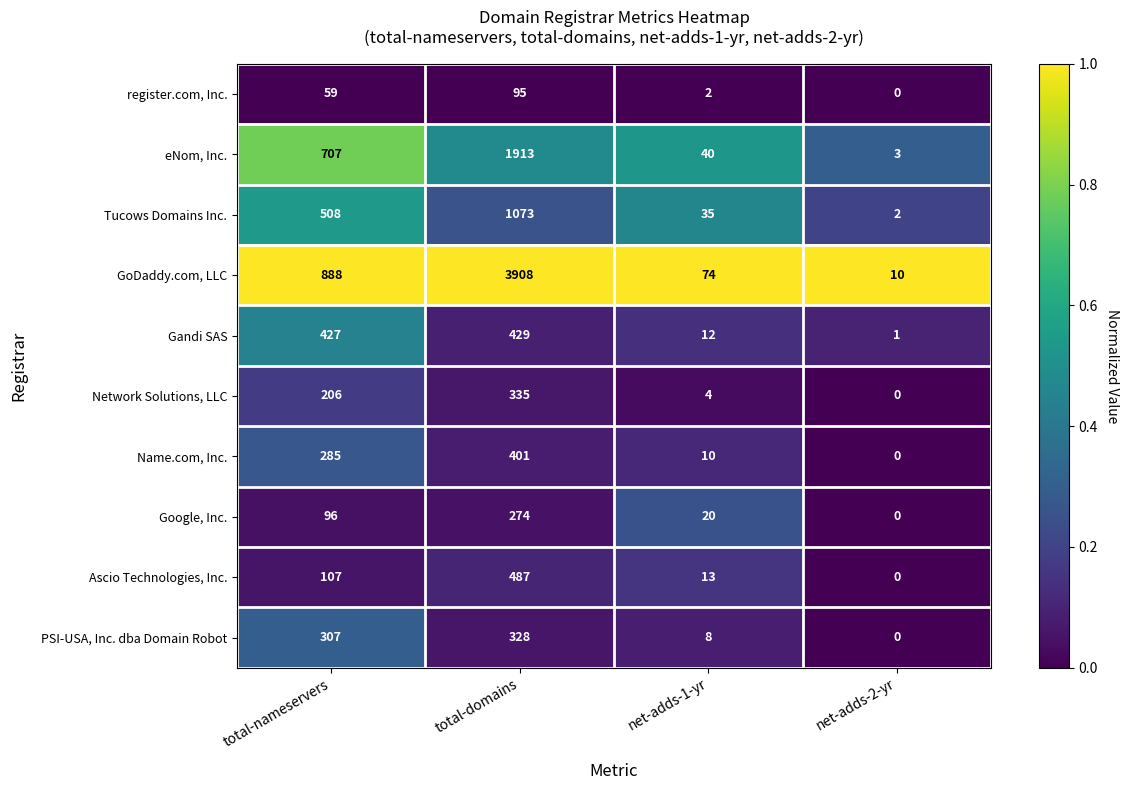

What is the average value of the Google, Inc. series?

98